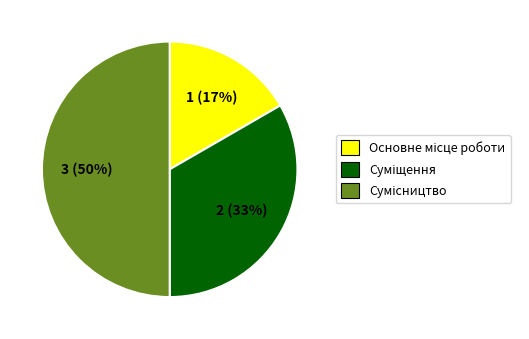

To the nearest percent, what is the difference between the largest and smallest slice percentages?

33%